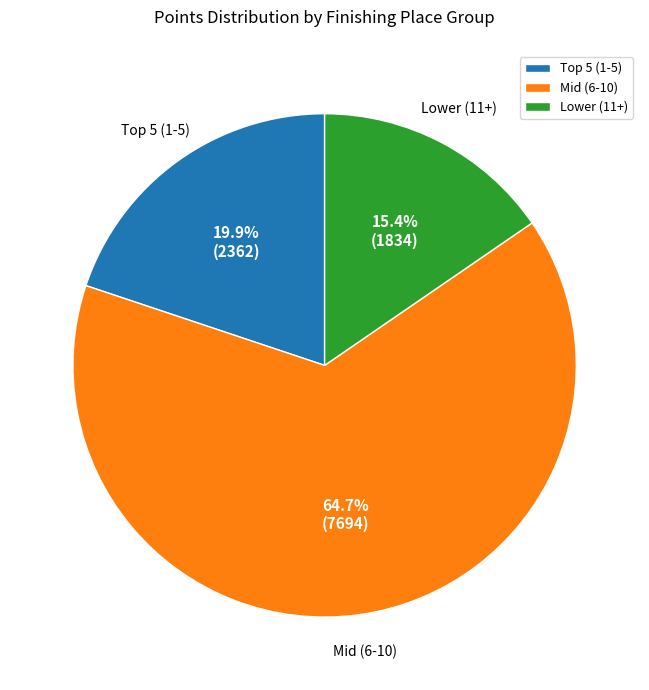

Rank the categories by value from lowest to highest.

Lower (11+), Top 5 (1-5), Mid (6-10)